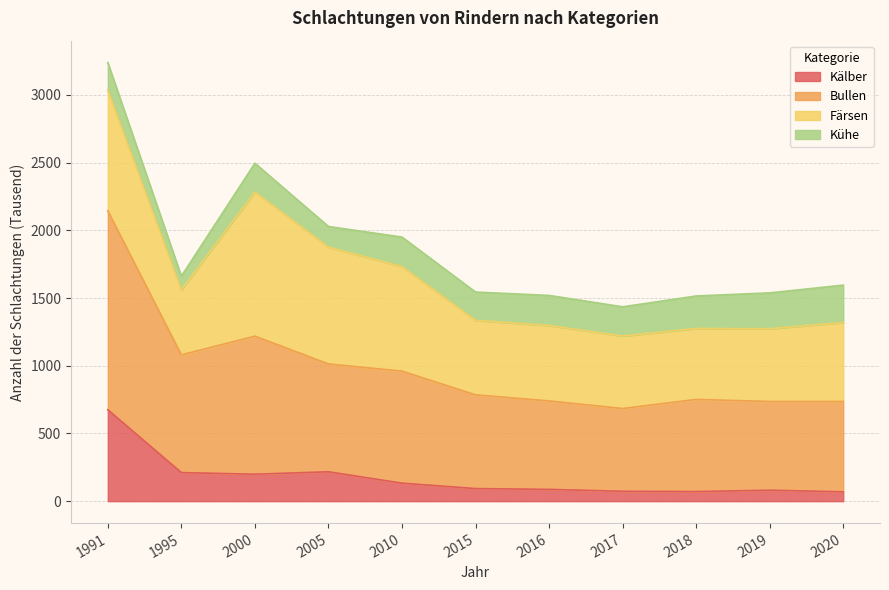

Which category has the lowest value in the Bullen series?

2017